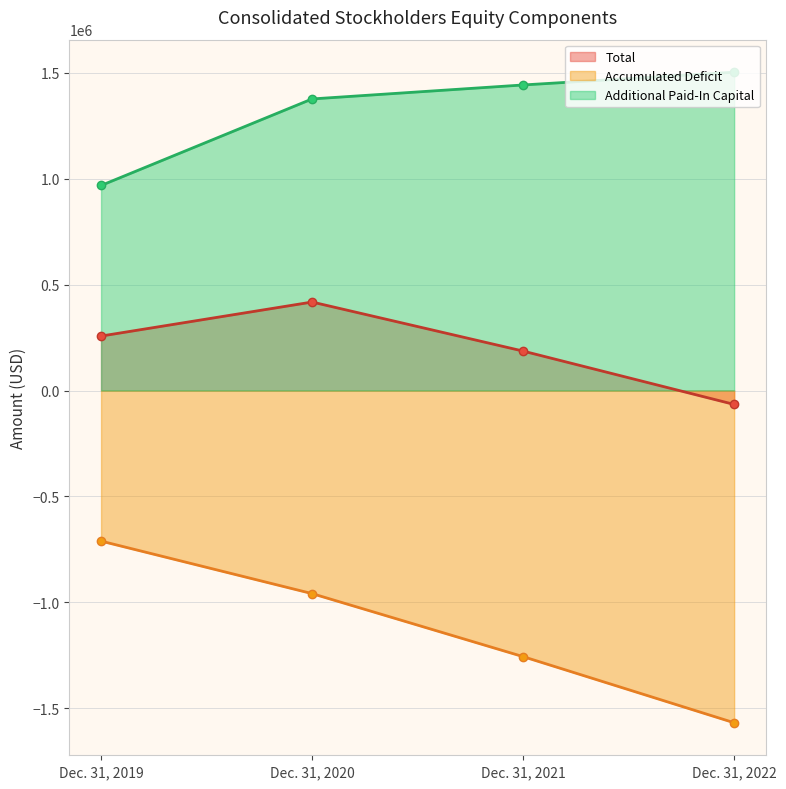

What is the value of the Accumulated Deficit point at the 3rd from the left?

-1255631